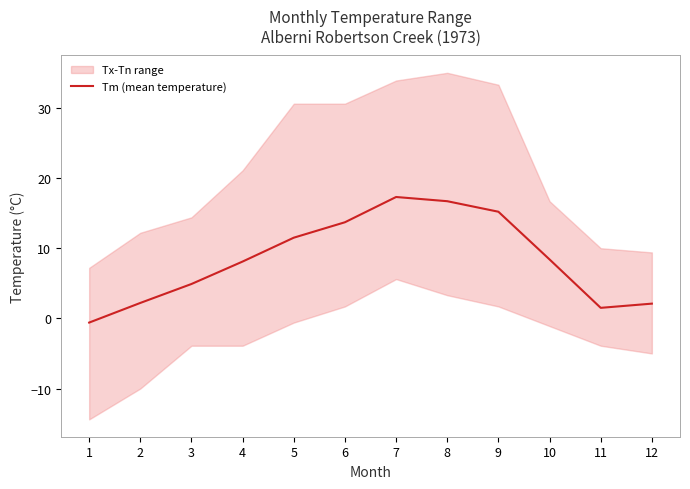

The value at 12 is 3.3. True or false?

False